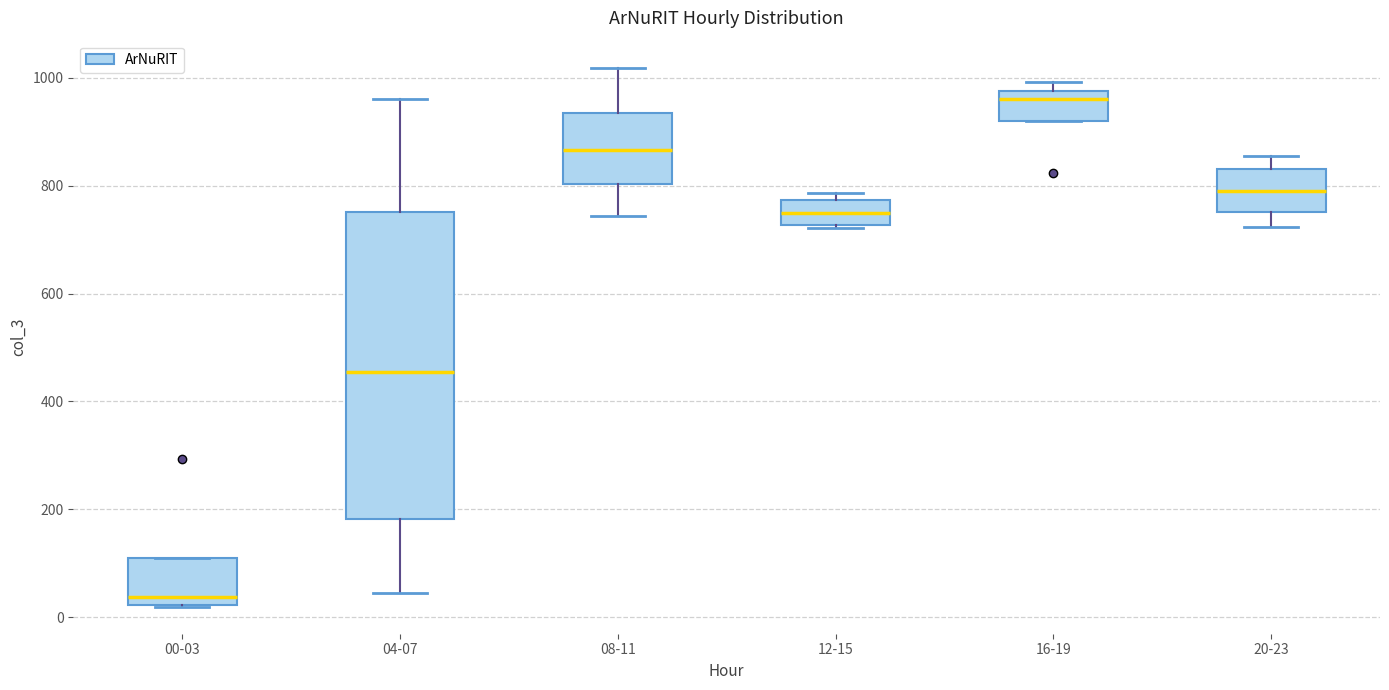

Reading left to right, transcribe this box plot: for each box, give where its median line is, the range the box spans, and where its two whiskers end, as read against the y-axis. The values are not printed on the chart, so give them approximately, as read against the axis.

00-03: median 40, box 20 to 120, whiskers 20 to 120
04-07: median 460, box 180 to 760, whiskers 40 to 960
08-11: median 860, box 800 to 940, whiskers 740 to 1020
12-15: median 740, box 720 to 780, whiskers 720 to 780 (just above the box's upper edge)
16-19: median 960, box 920 to 980, whiskers 920 to 1000
20-23: median 800, box 760 to 840, whiskers 720 to 860